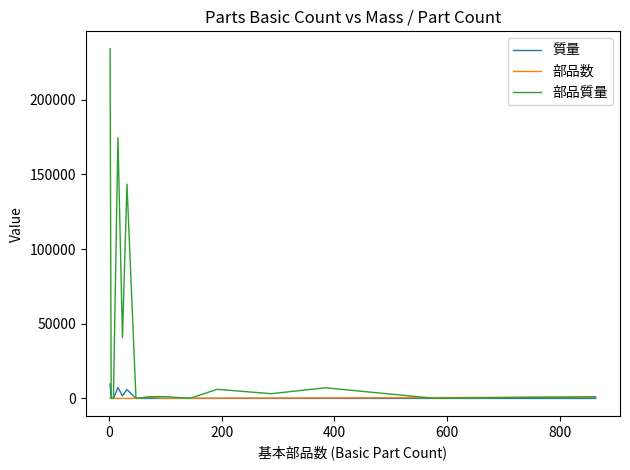

Which series has the largest total across all categories?

部品質量